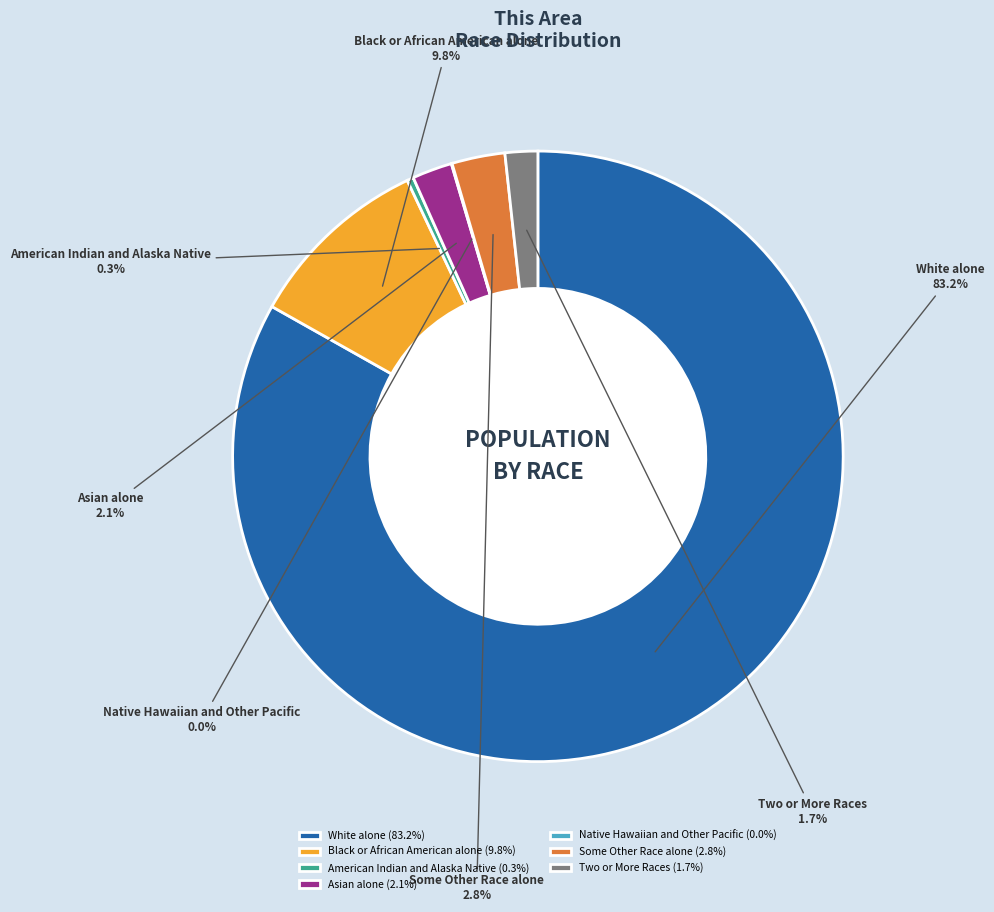

How many slices are in this pie chart?

7